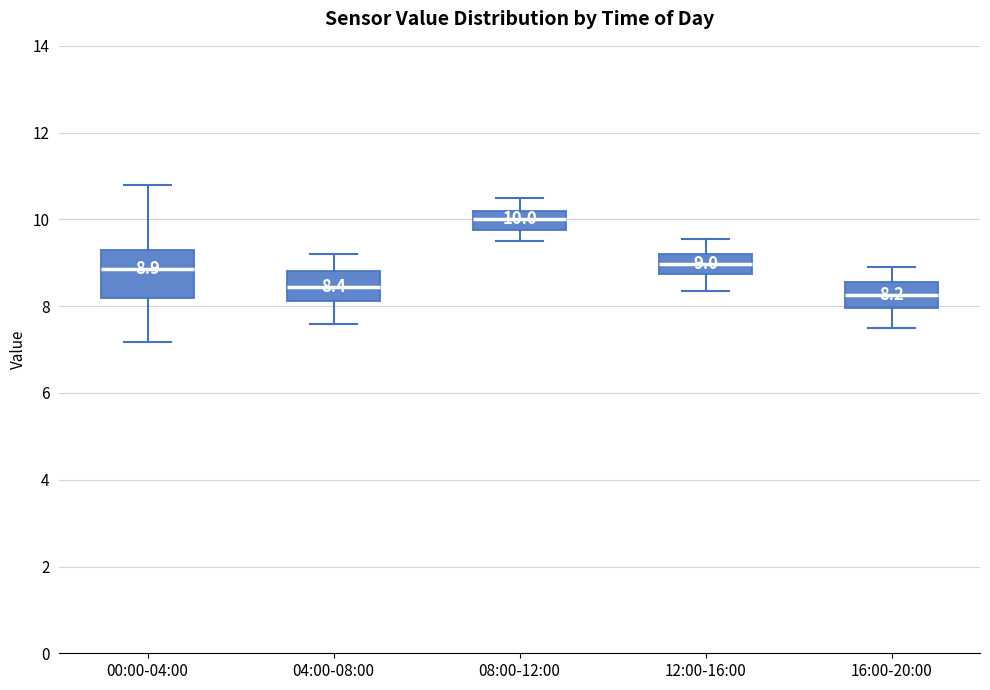

Comparing the boxes themselves (not the whiskers), which one is the tallest?

00:00-04:00